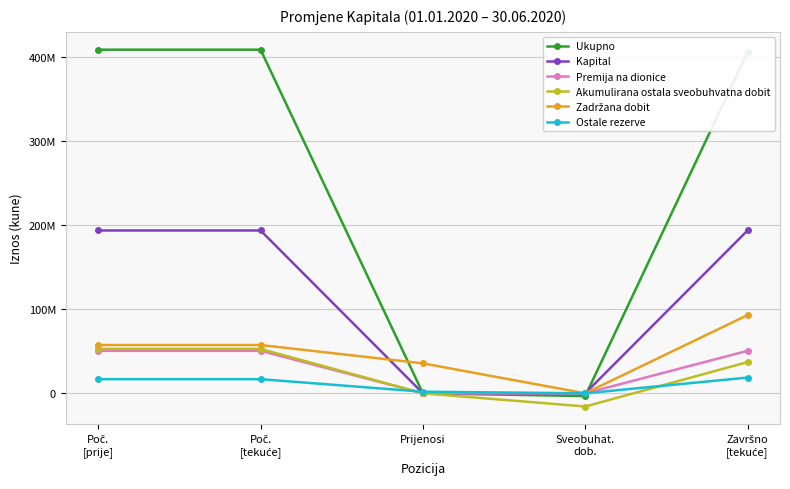

Which series has the widest spread of values?

Ukupno